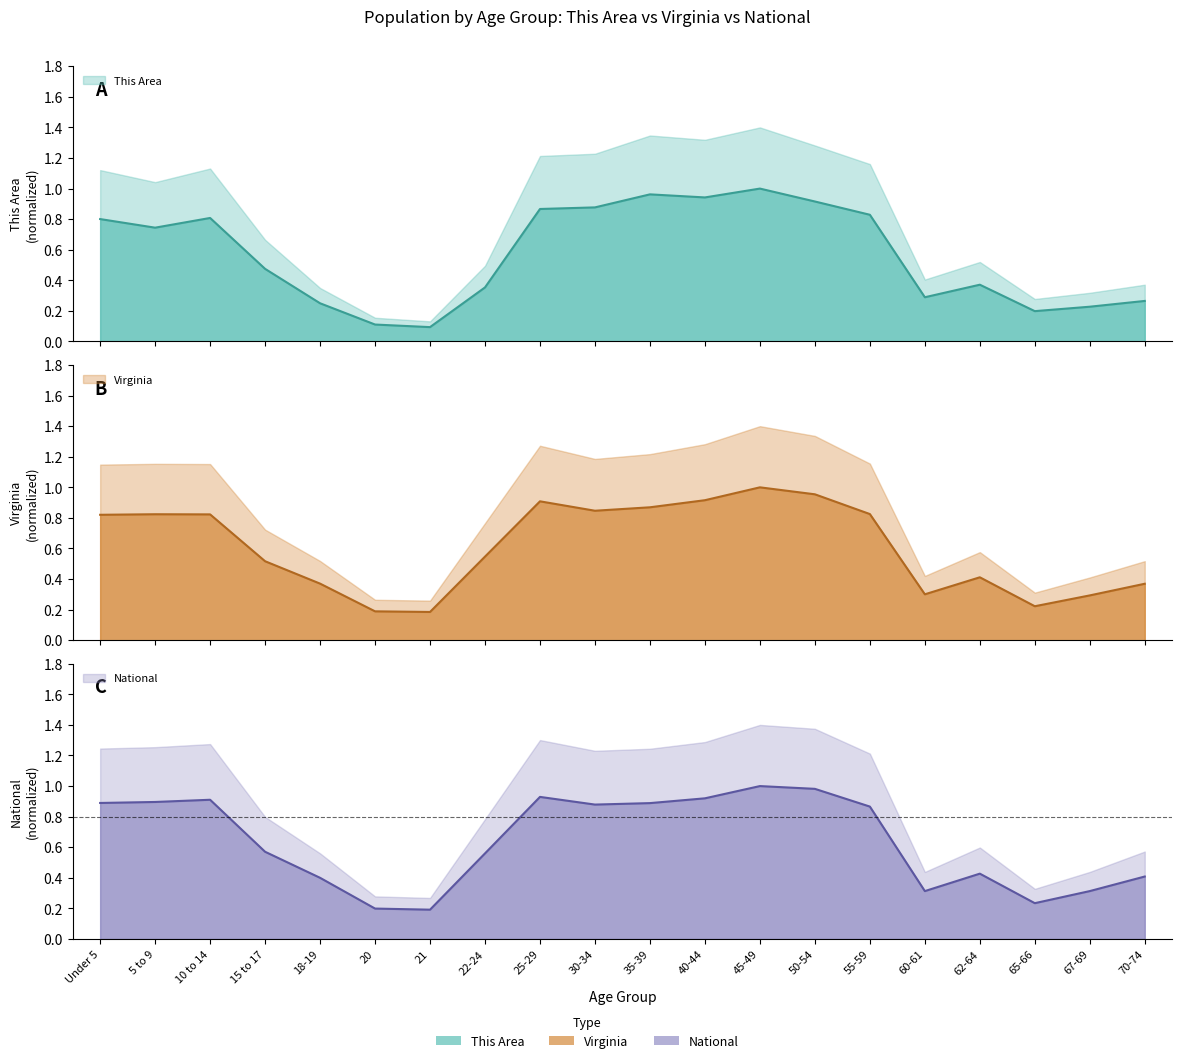

What is the difference between the highest and lowest values at 35-39?

0.1